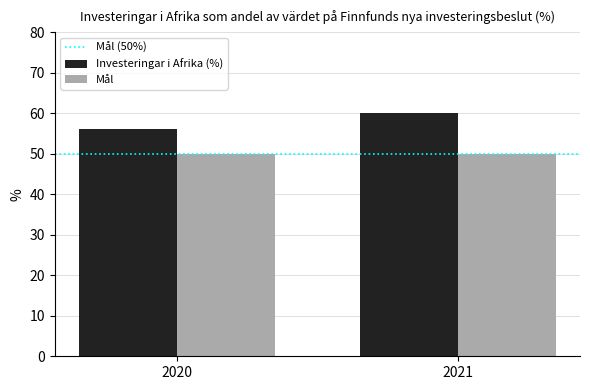

Rank the series by their maximum value, from lowest to highest.

Mål, Investeringar i Afrika (%)